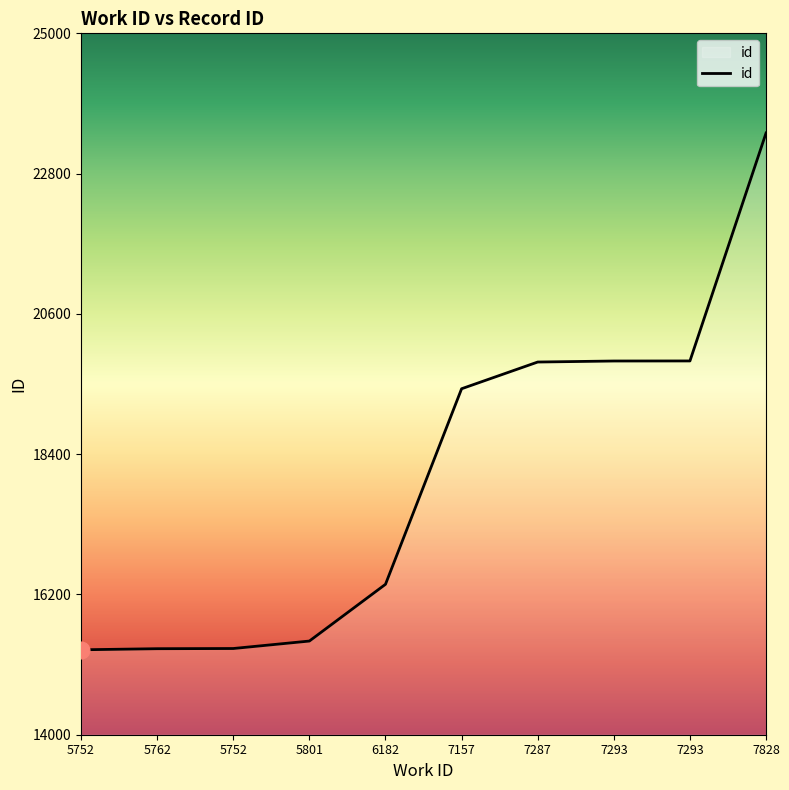

The value at 5762 is 21888. True or false?

False